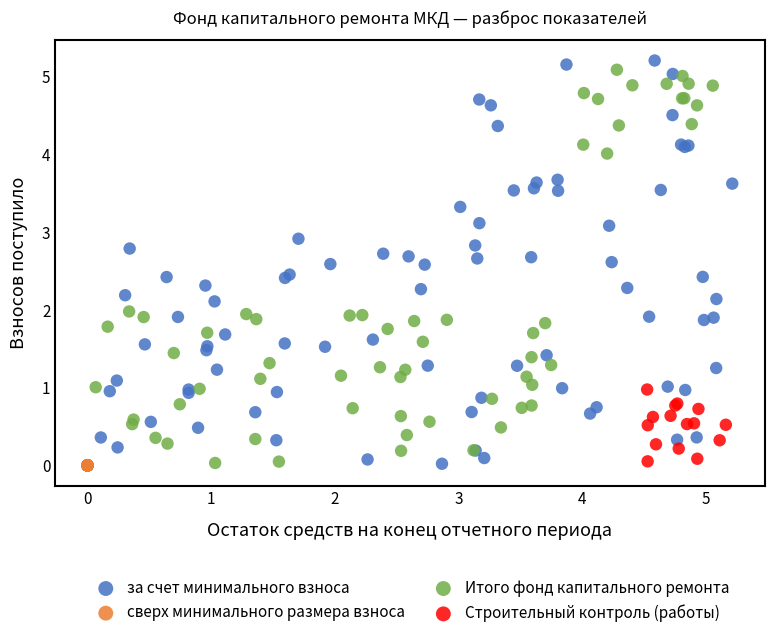

What are all the series names shown in the legend?

за счет минимального взноса, сверх минимального размера взноса, Итого фонд капитального ремонта, Строительный контроль (работы)